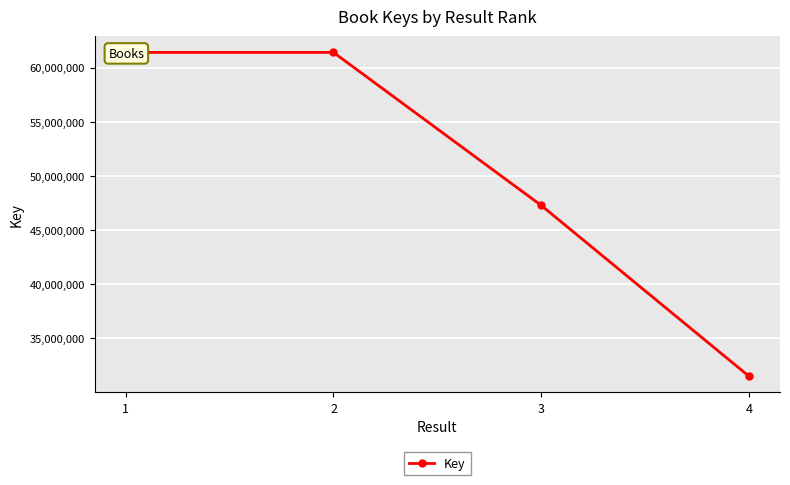

How many lines are shown in the chart?

1